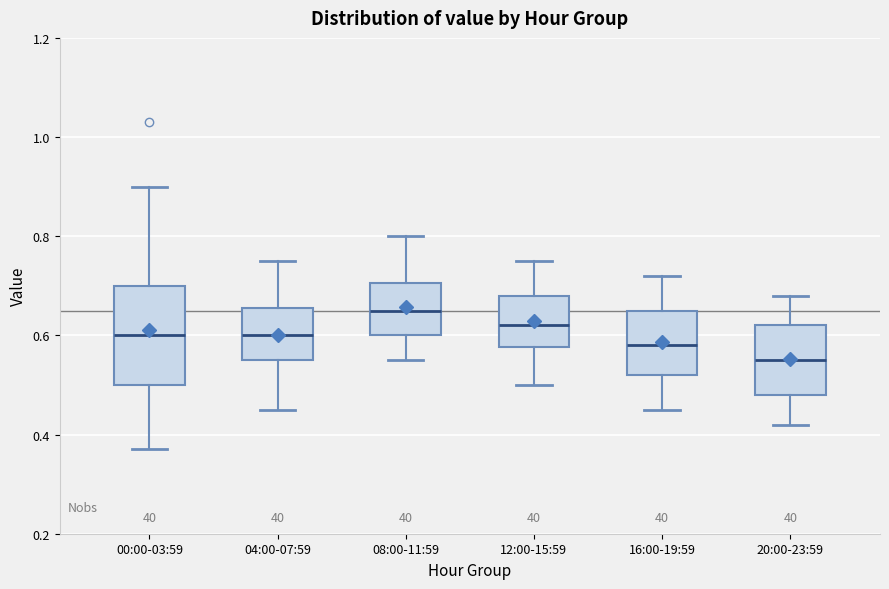

Which box has the lowest median line?

20:00-23:59